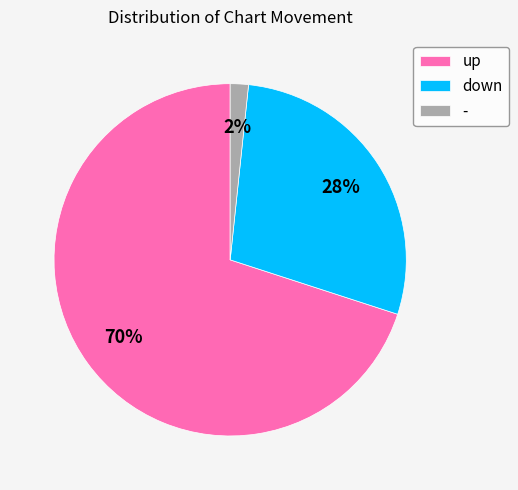

What is the smallest slice in the pie chart?

-